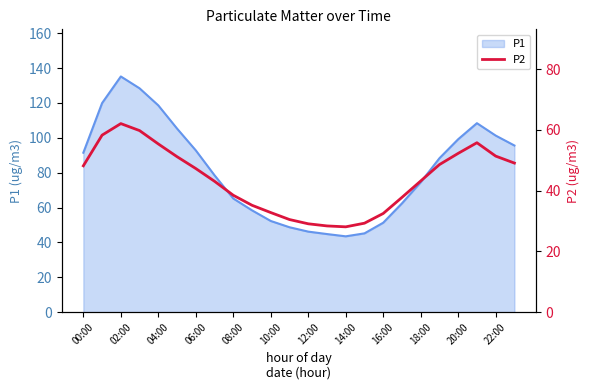

The value of P1 at 04:00 is 81.3. True or false?

False